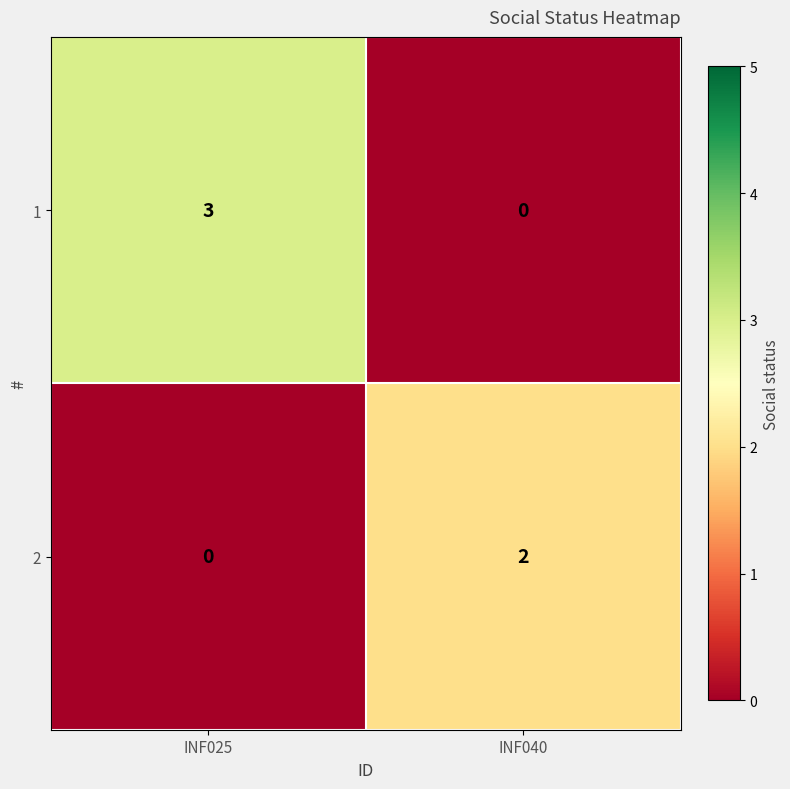

The 1 series shows 0 at INF040. True or false?

True